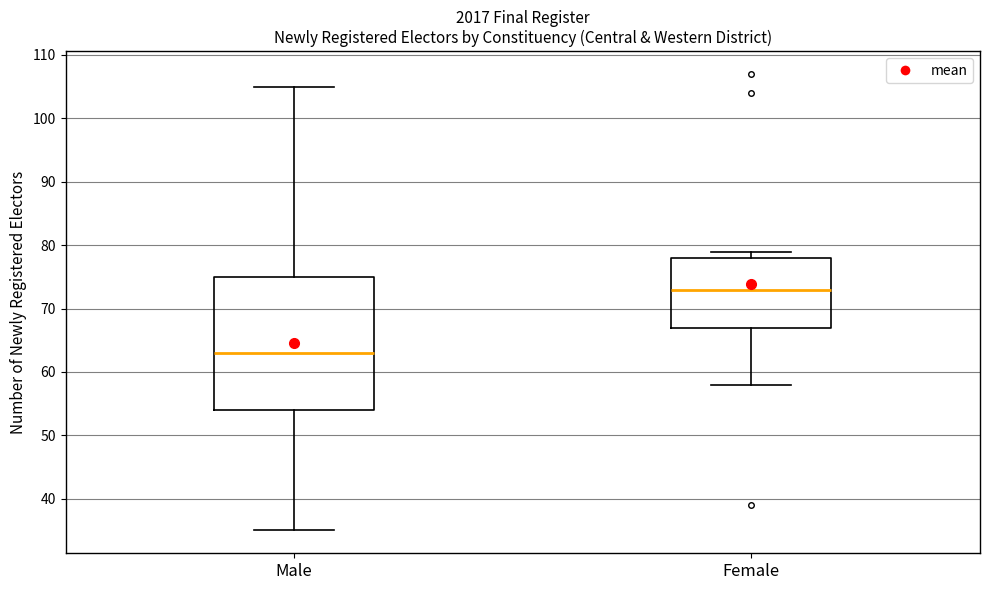

Which box's median line is the highest?

Female